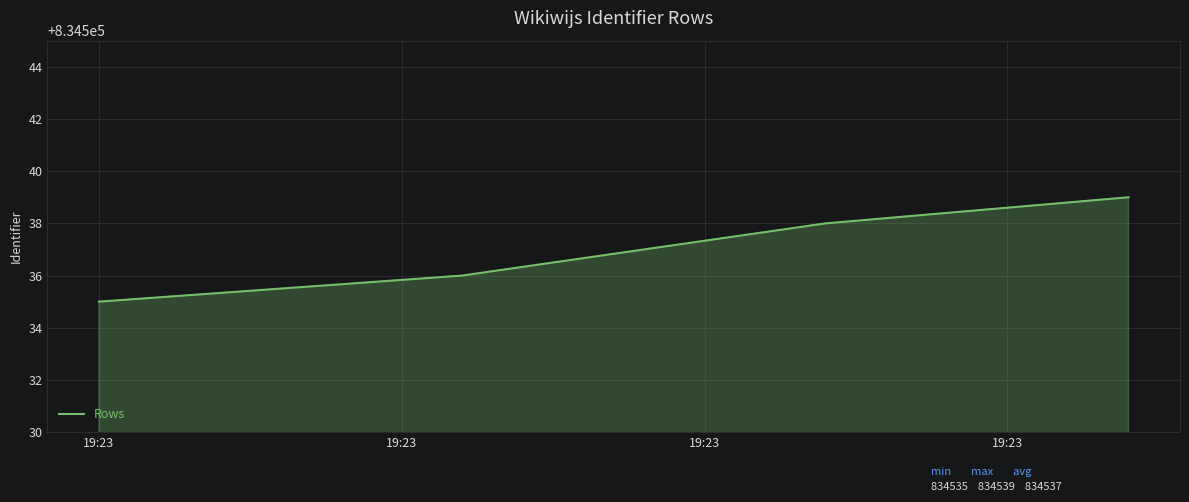

How many lines are shown in the chart?

1